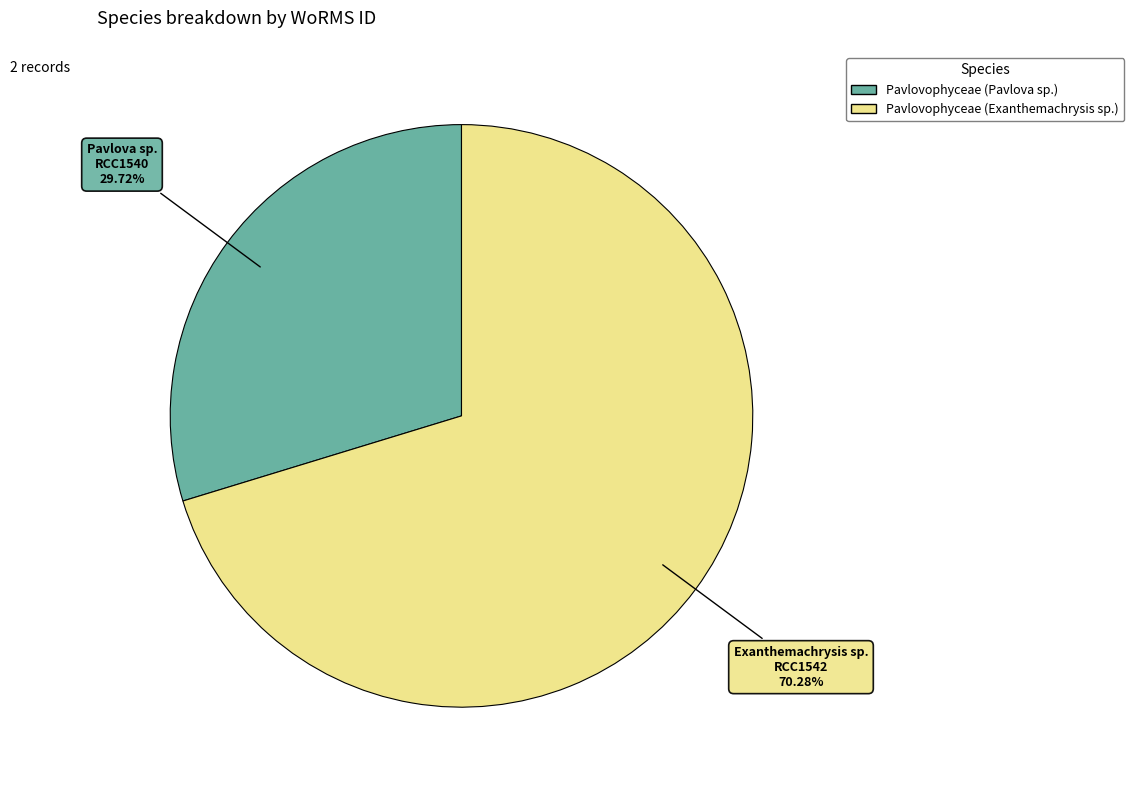

Which slice is the largest?

Pavlovophyceae (Exanthemachrysis sp.)